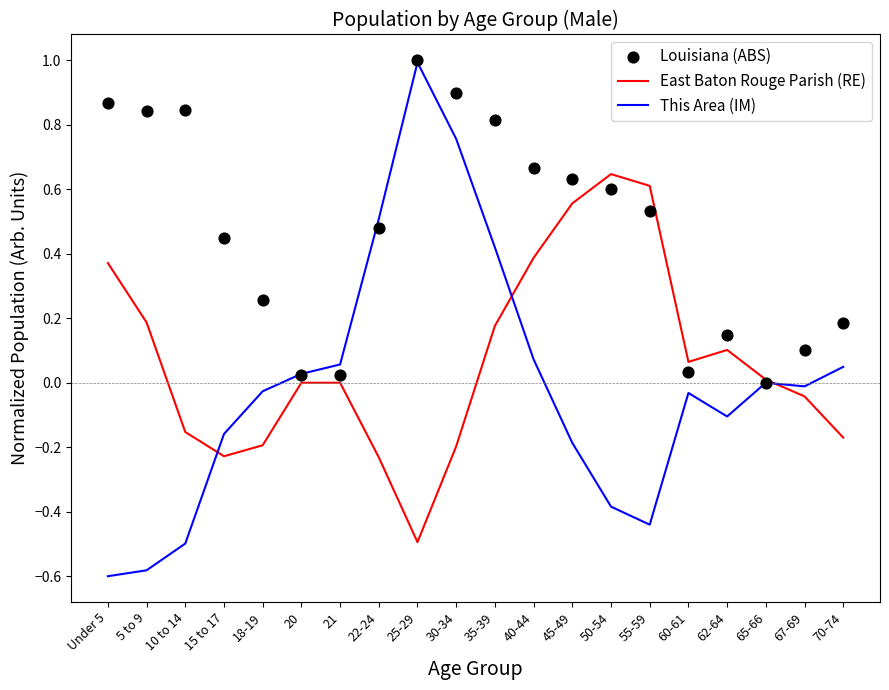

What are all the series names shown in the legend?

East Baton Rouge Parish (RE), This Area (IM), Louisiana (ABS)